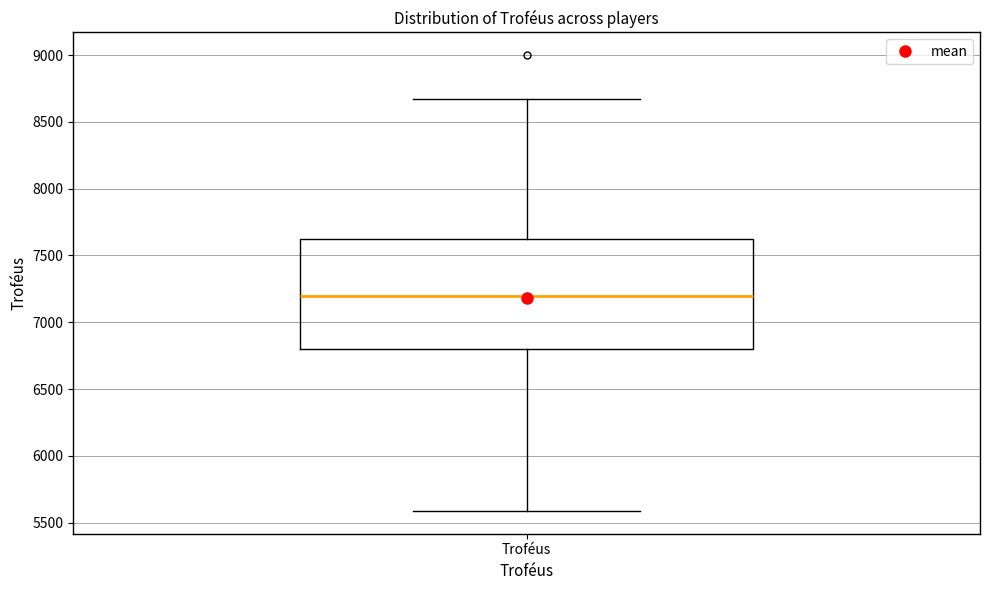

Read this box plot against the y-axis: the position of the median line, the range covered by the box, and the ends of both whiskers. The values are not printed on the chart, so give them approximately, as read against the axis.

median 7200, box 6800 to 7600, whiskers 5600 to 8650